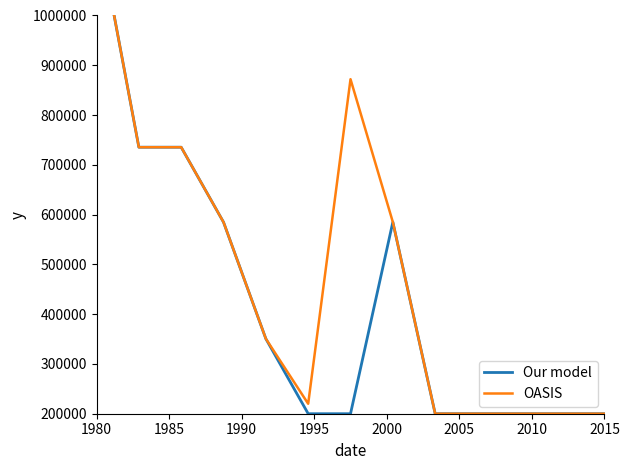

What is the label of the 7th point from the right?

2010